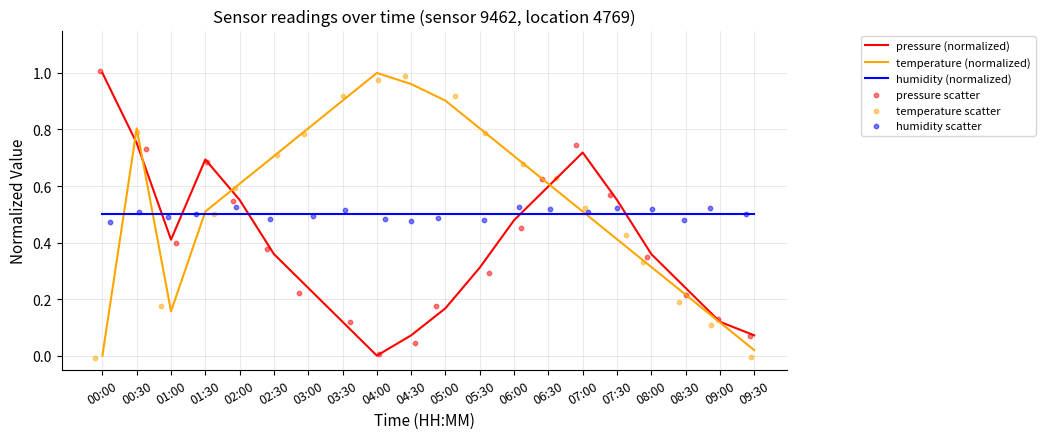

Is the value of pressure (normalized) at 09:00 greater than the value of humidity (normalized) at 03:30?

No